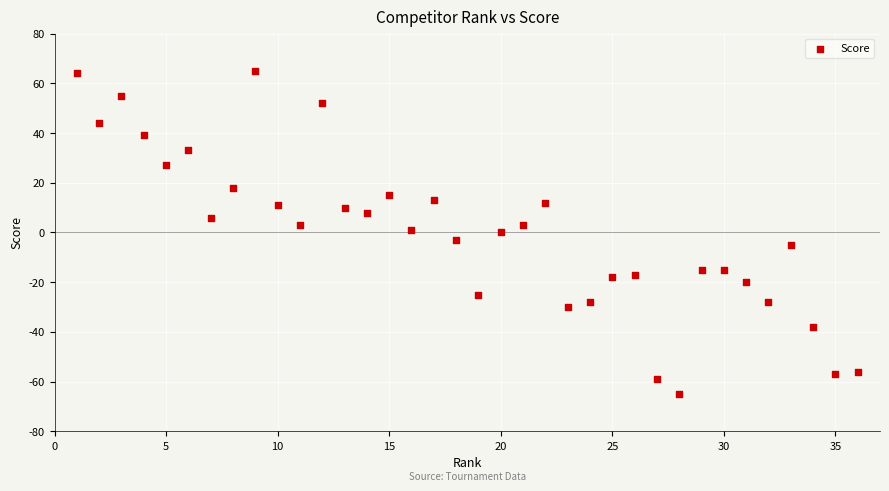

What is the range of X values (max minus min)?

35